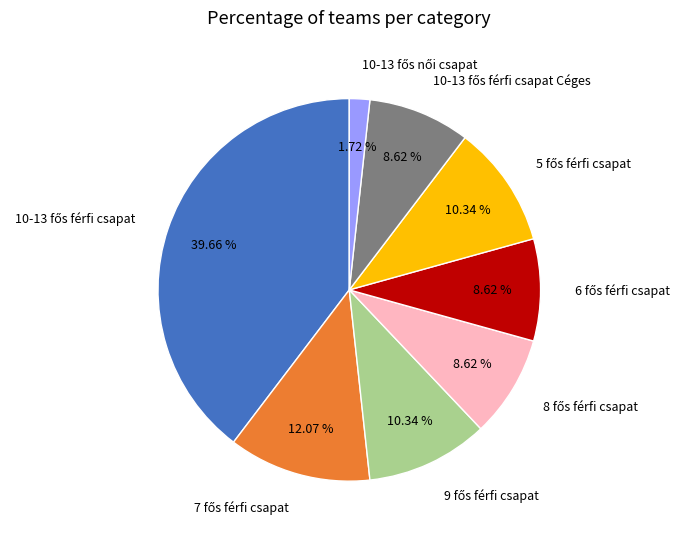

Does any single category account for the majority?

No